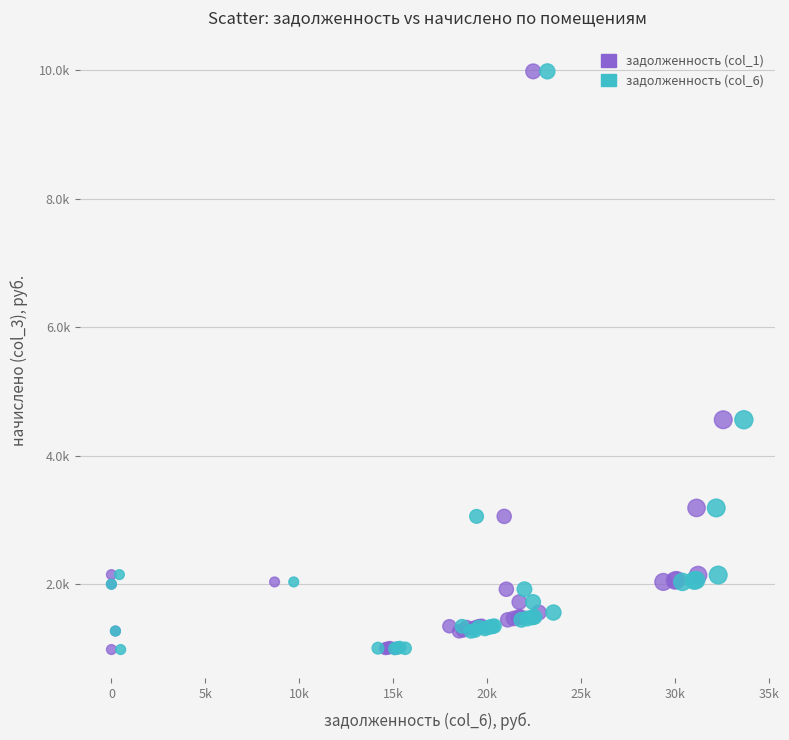

What are all the series names shown in the legend?

задолженность (col_1), задолженность (col_6)